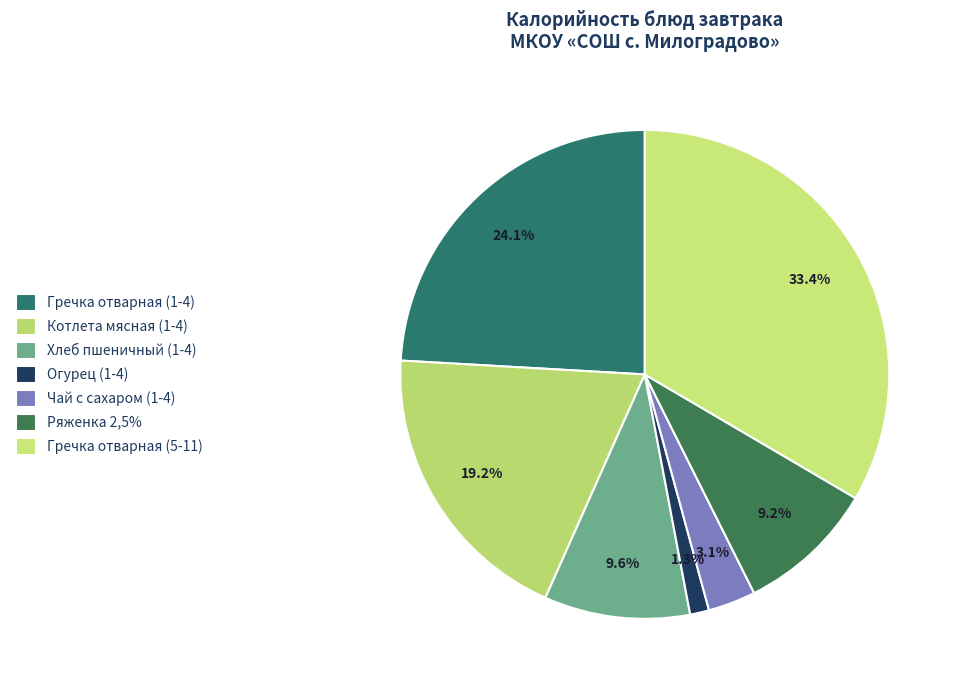

Count the number of slices in the pie.

7